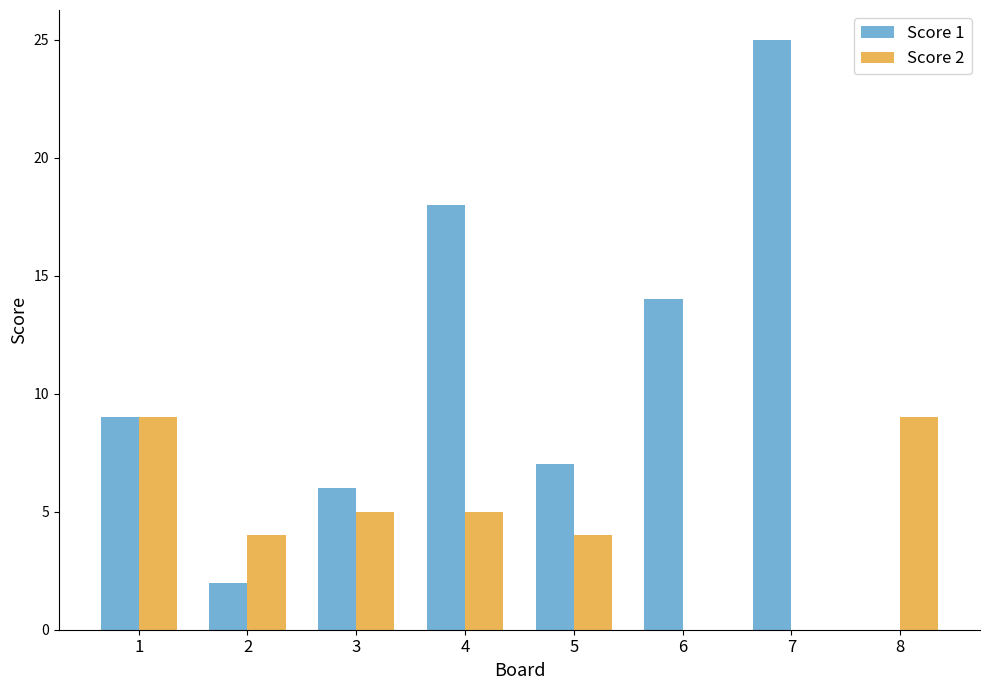

Which label corresponds to the largest value in the chart?

7